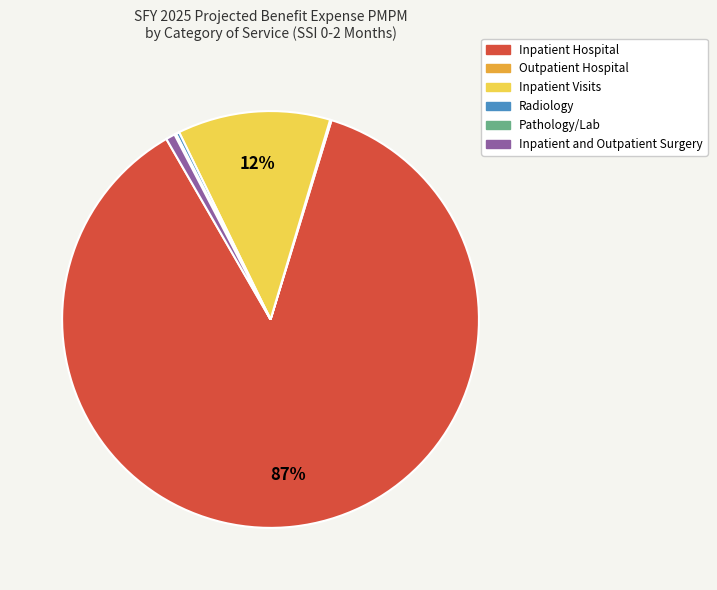

What is the largest slice in the pie chart?

Inpatient Hospital